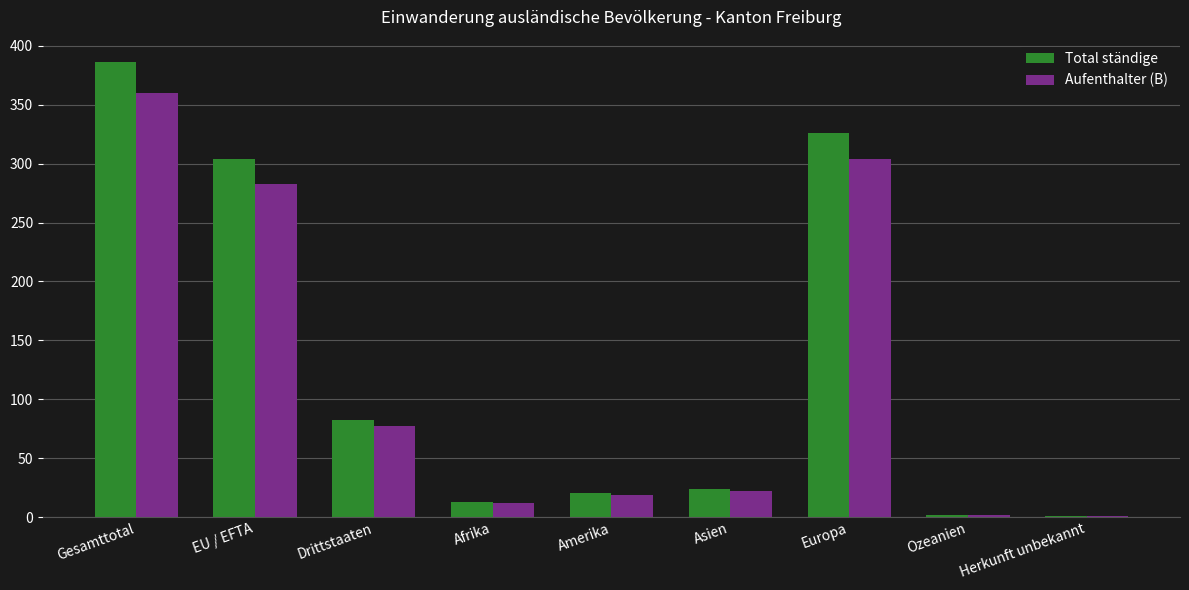

Which series changed the most between Gesamttotal and Amerika?

Total ständige